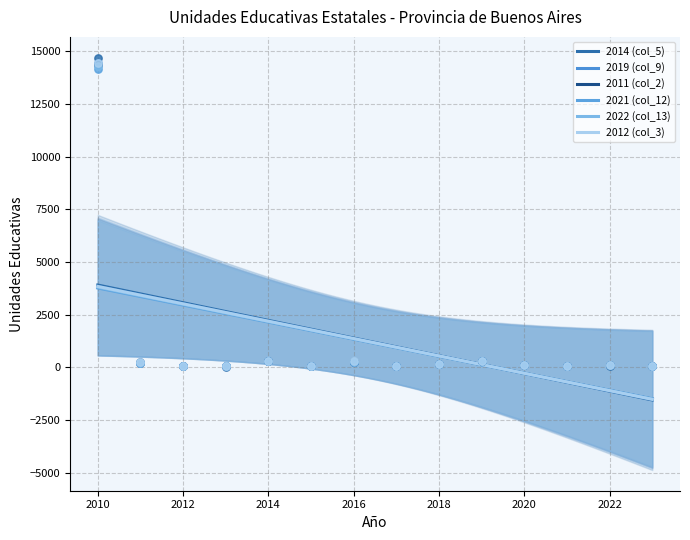

Which series reaches the minimum Y coordinate?

col_5